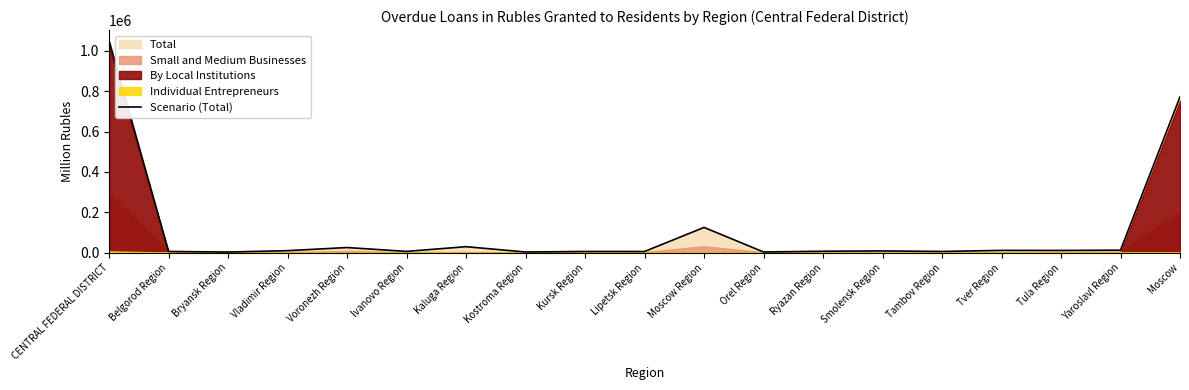

At which category does the chart reach its minimum across all series?

Bryansk Region